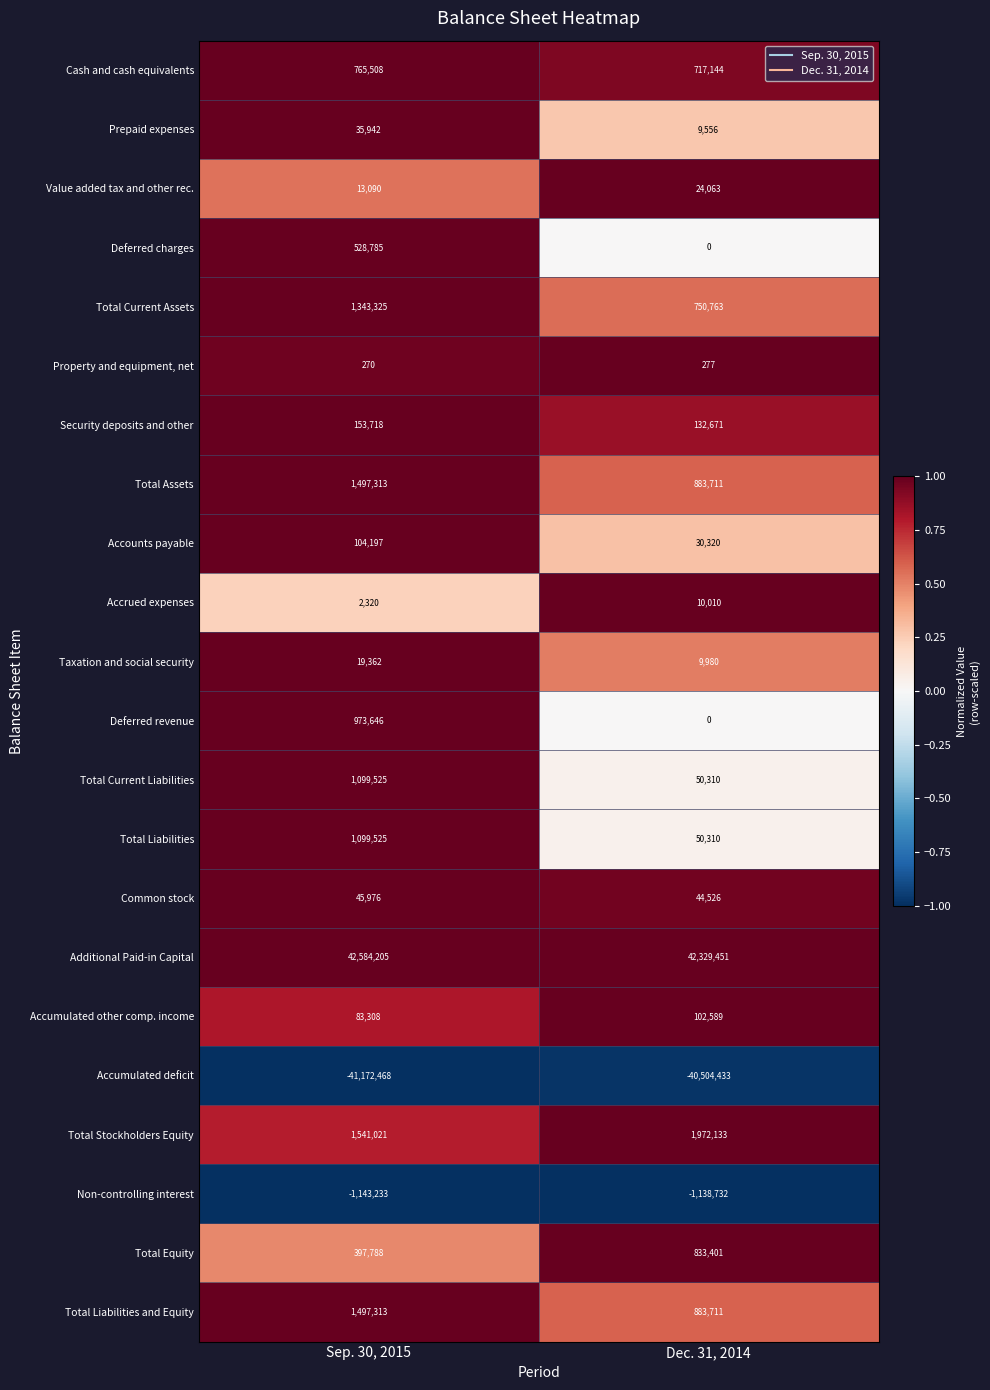

List the labels in order of Non-controlling interest value, smallest first.

Sep. 30, 2015, Dec. 31, 2014